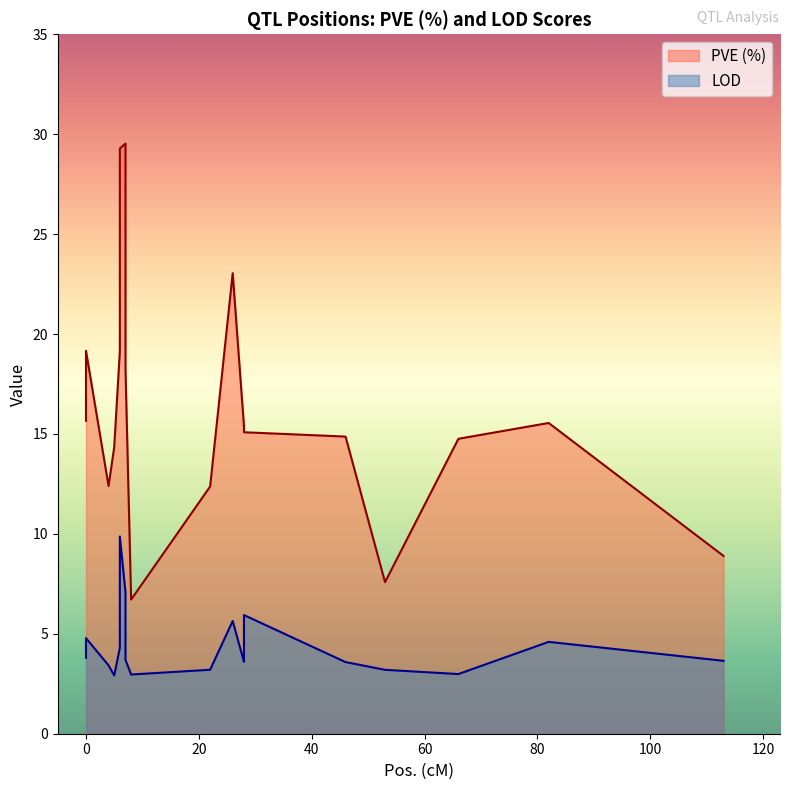

What is the total value across all series at 28?

19.0